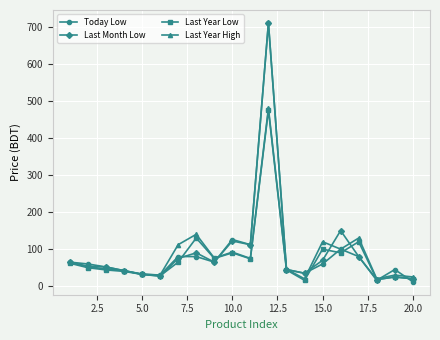

True or false: Last Month Low has more than 2 points higher than both neighbors.

True